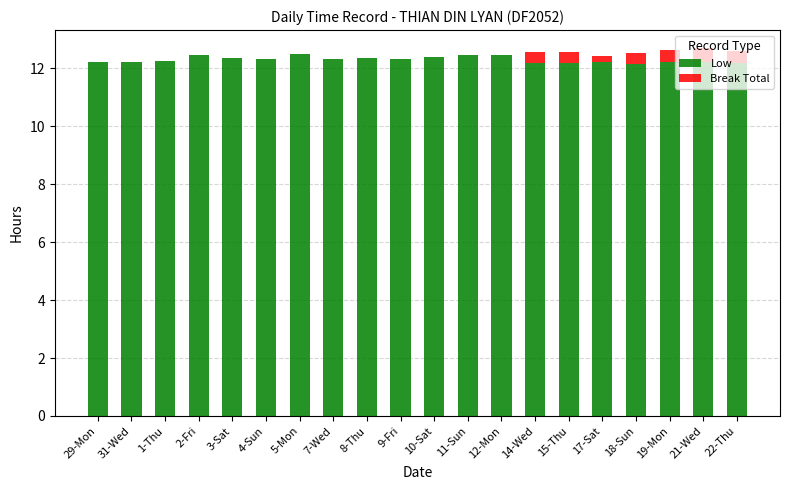

What is the total value across all series at 31-Wed?

12.2